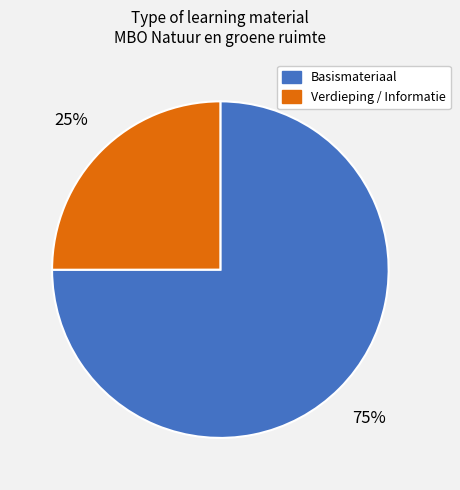

How many segments does this pie chart have?

2